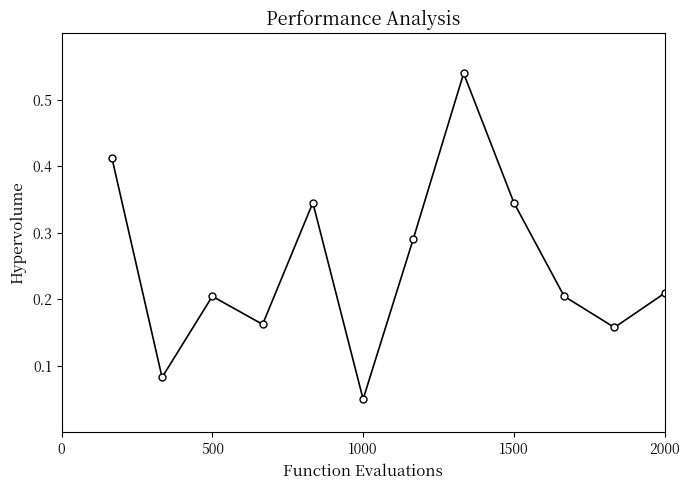

How many points are higher than both their immediate neighbors (excluding endpoints)?

3